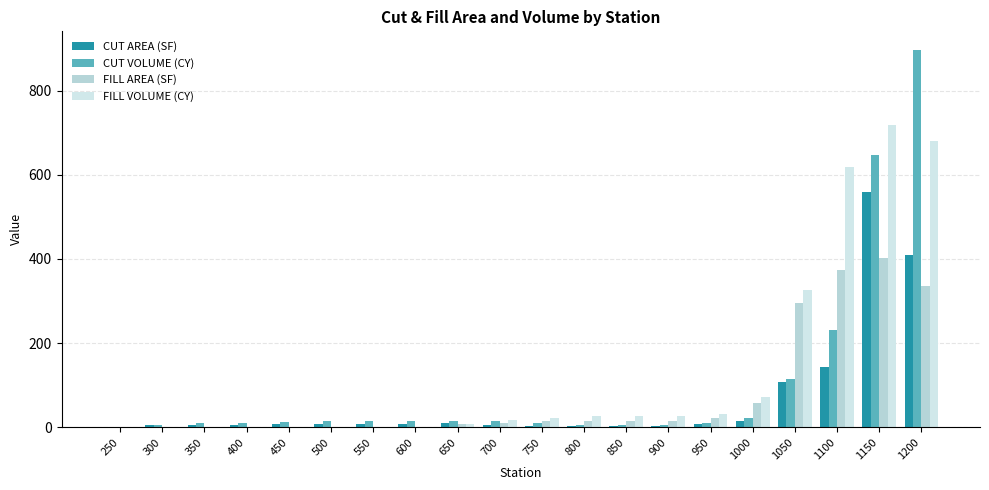

How many groups of bars are there?

20